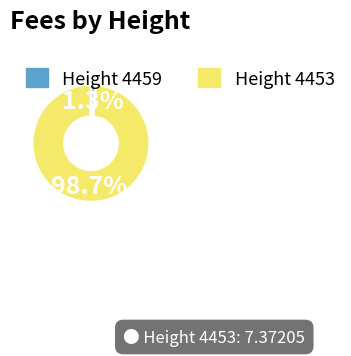

Does any single category account for the majority?

Yes